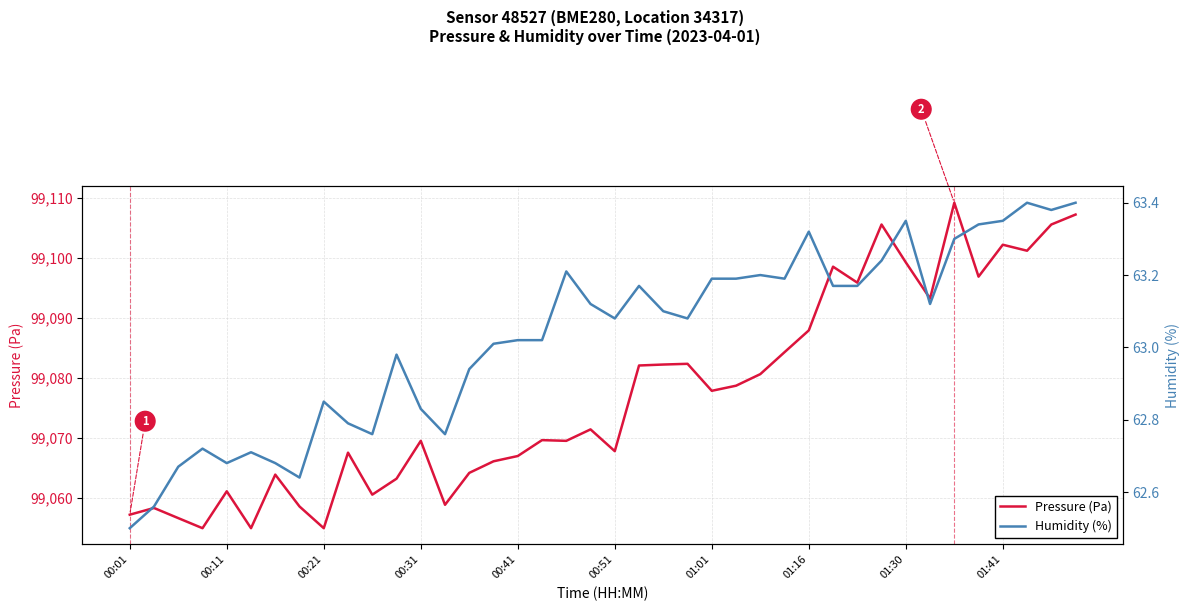

What is the value of the Pressure (Pa) point at the 30th from the left?

99098.5